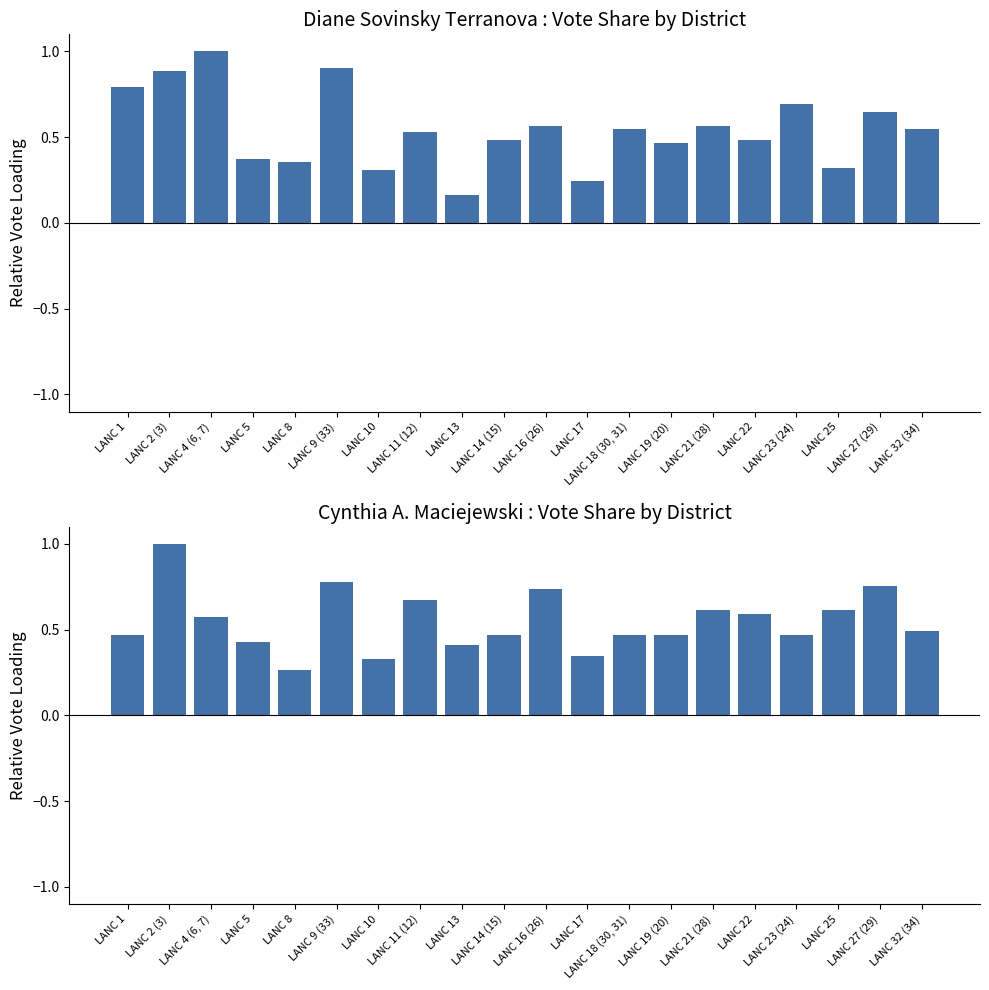

What is the difference between the highest and lowest values at LANC 17?

0.1